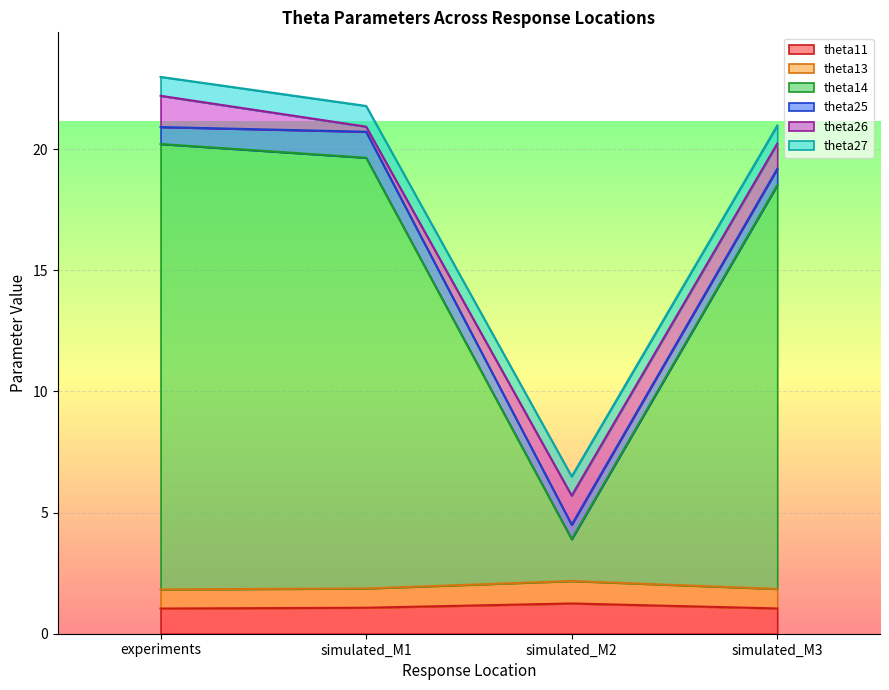

What is the maximum value for theta11?

1.2